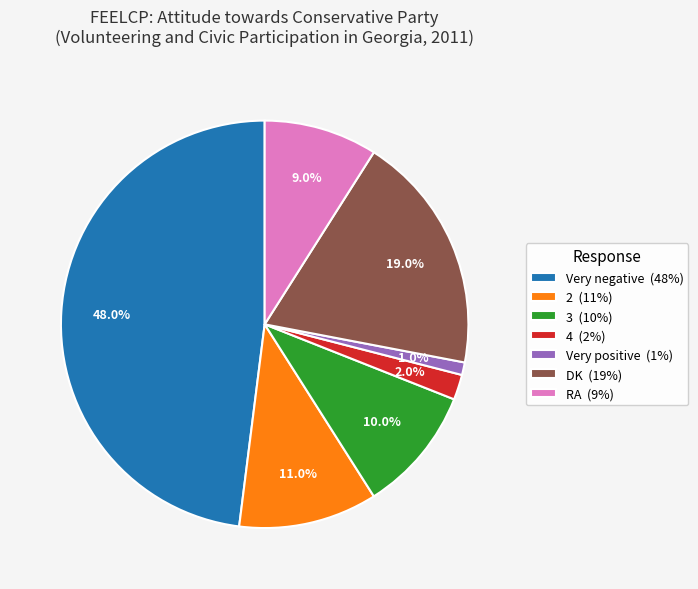

How many slices are in this pie chart?

7